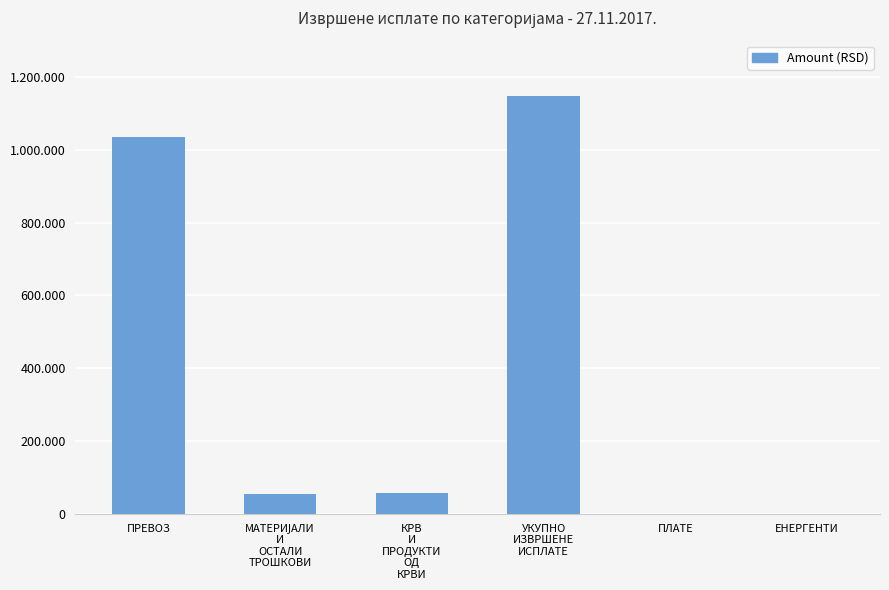

The value at МАТЕРИЈАЛИ
И
ОСТАЛИ
ТРОШКОВИ is 15493.8. True or false?

False